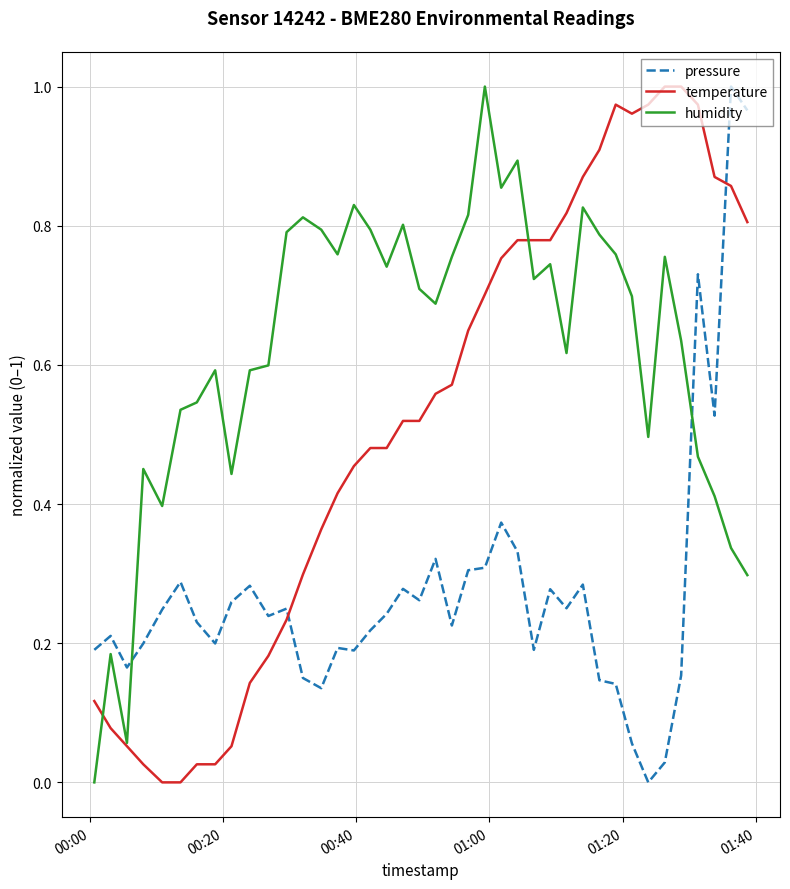

Rank the series by their average value, from highest to lowest.

humidity, temperature, pressure